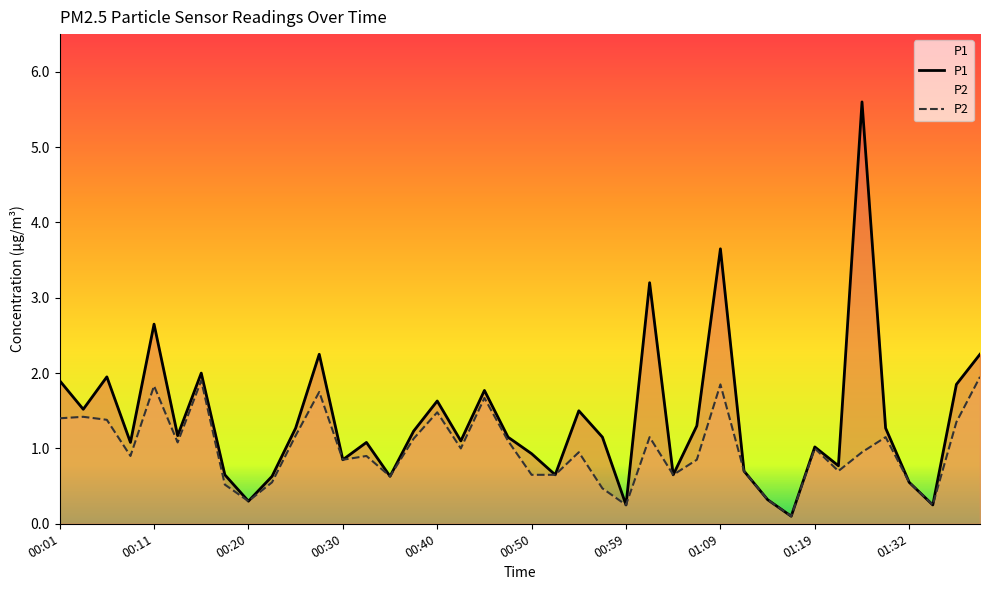

What is the difference between the P2 values at 00:54 and 01:29?

0.2